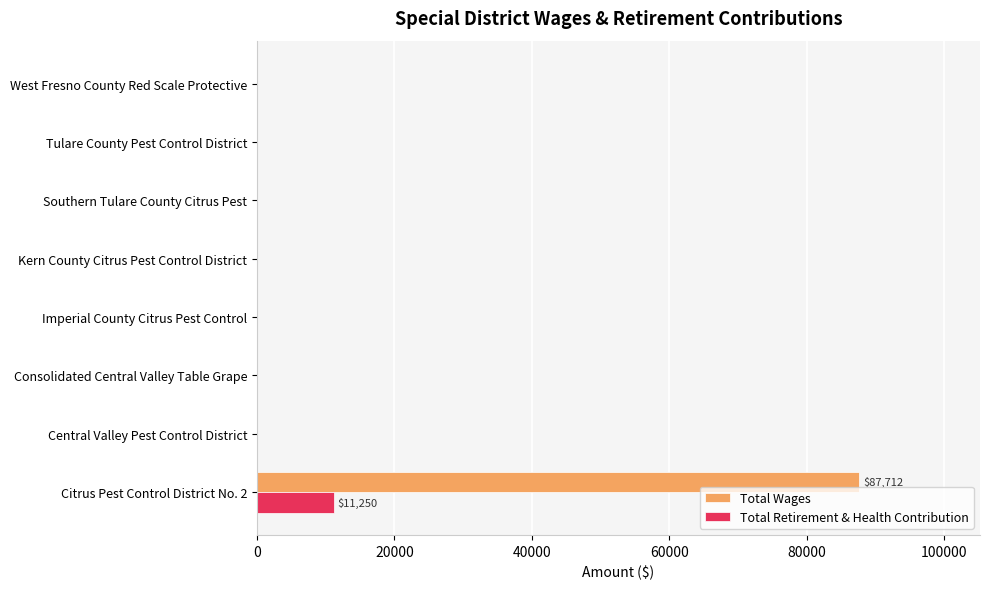

At which category is the sum across all series the highest?

Citrus Pest Control District No. 2